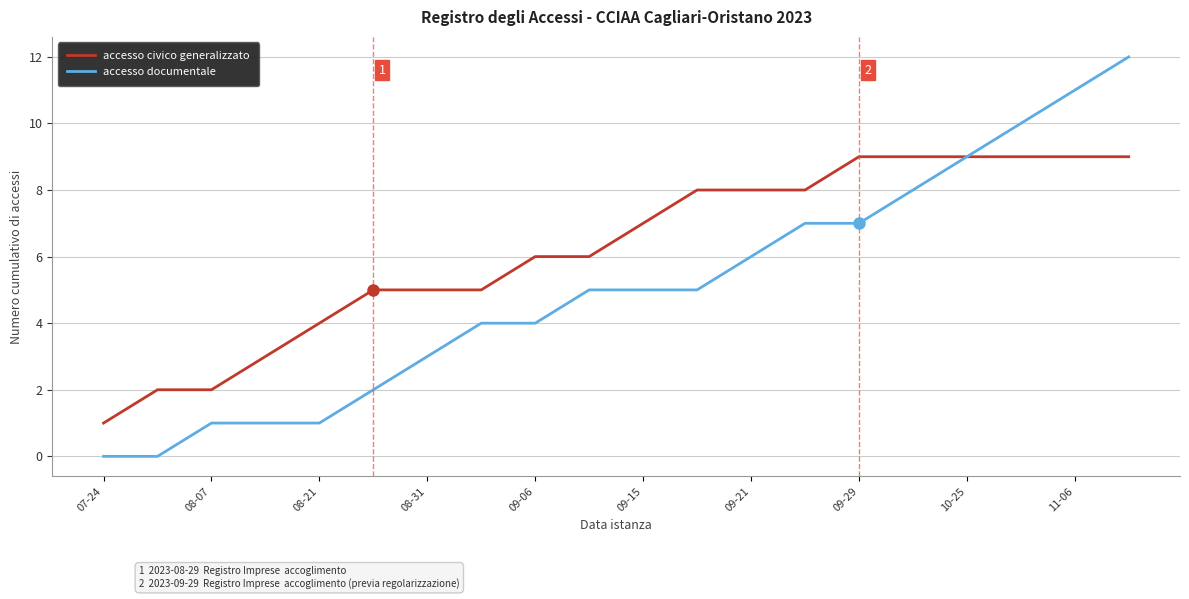

Which series has the largest range (max minus min)?

accesso documentale